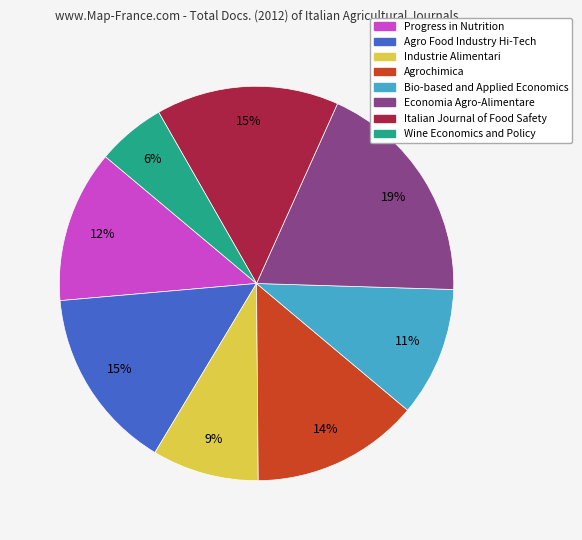

How many slices are in this pie chart?

8